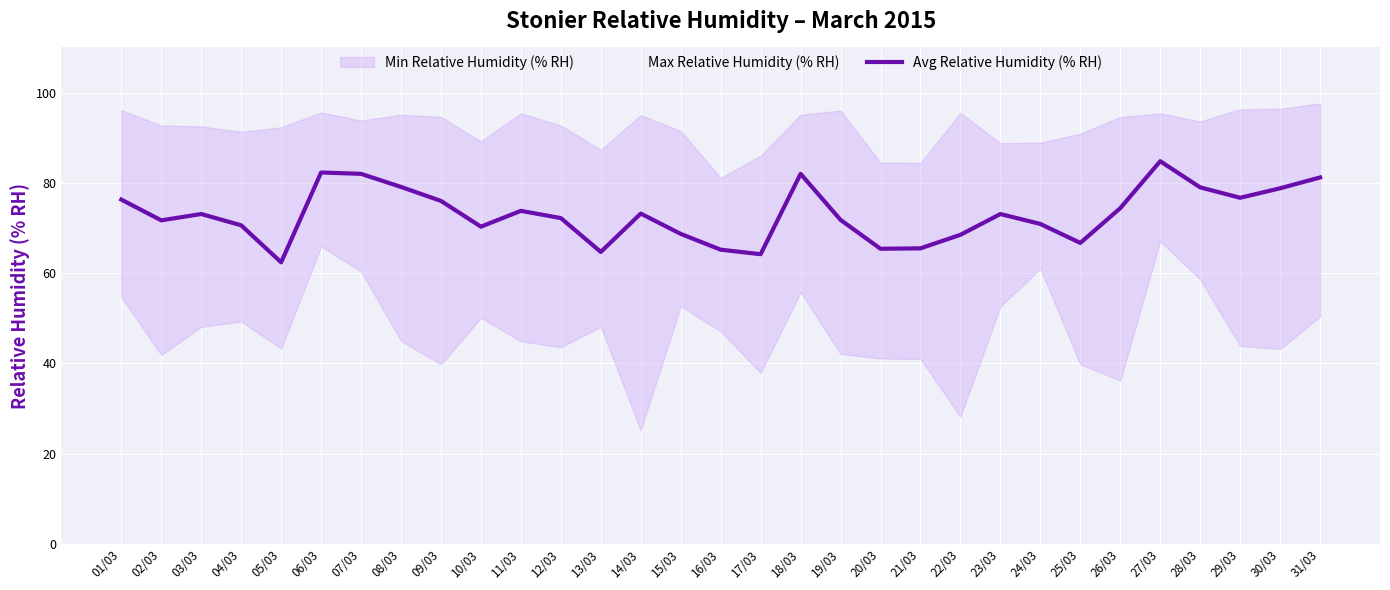

Reading right to left, what are all the values shown in this chart?

31/03=81.2	30/03=78.8	29/03=76.7	28/03=79.0	27/03=84.8	26/03=74.4	25/03=66.7	24/03=70.9	23/03=73.1	22/03=68.5	21/03=65.5	20/03=65.4	19/03=71.8	18/03=82.0	17/03=64.2	16/03=65.2	15/03=68.7	14/03=73.2	13/03=64.7	12/03=72.2	11/03=73.8	10/03=70.3	09/03=76.0	08/03=79.1	07/03=82.0	06/03=82.3	05/03=62.4	04/03=70.6	03/03=73.1	02/03=71.7	01/03=76.3